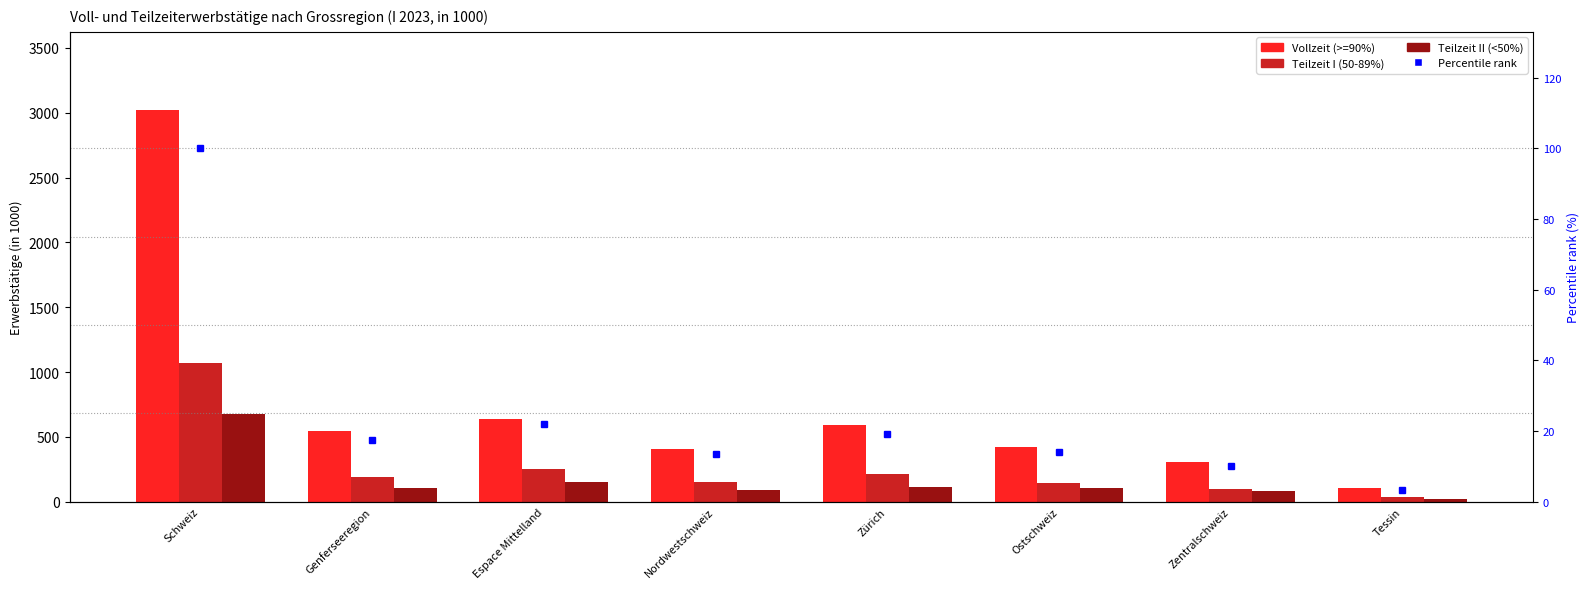

What is the difference between the second highest and second lowest values in the Vollzeit (>=90%) series?

330.1